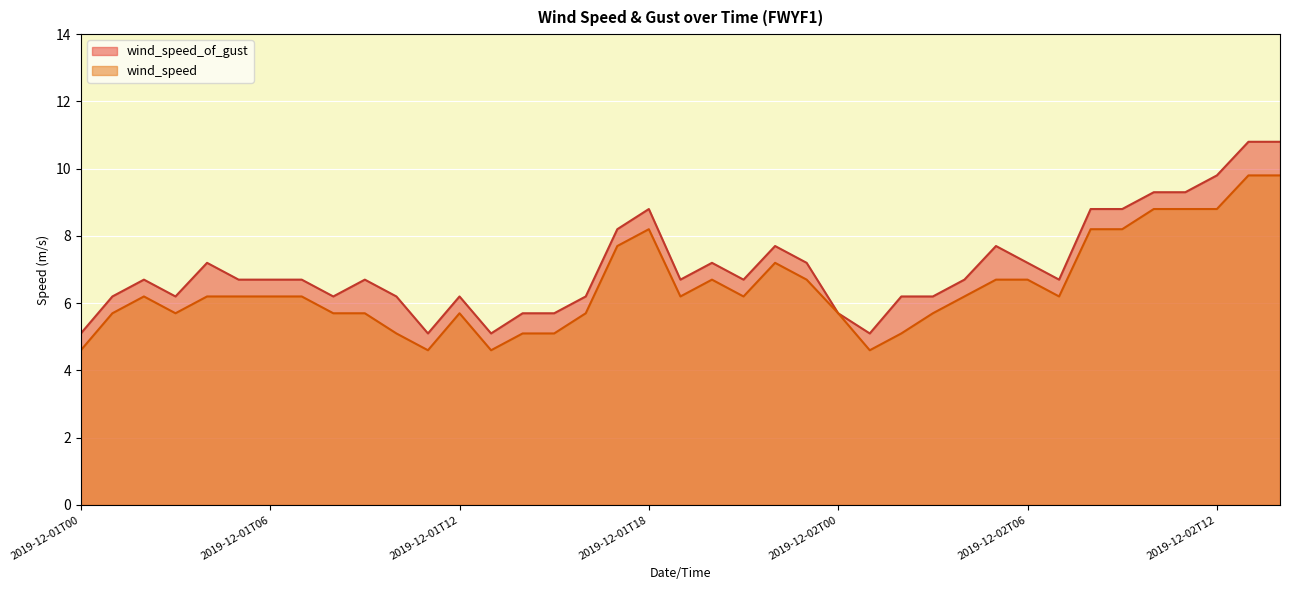

What is the difference between the second highest and minimum values in the wind_speed series?

5.2